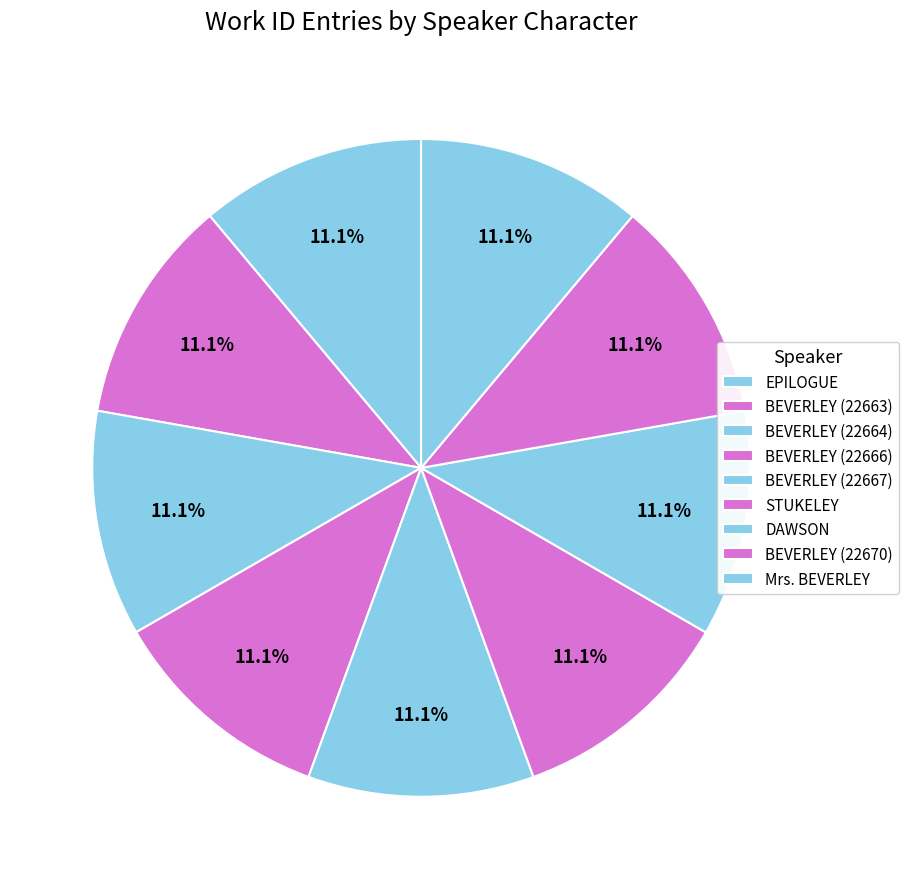

Count the number of slices in the pie.

9